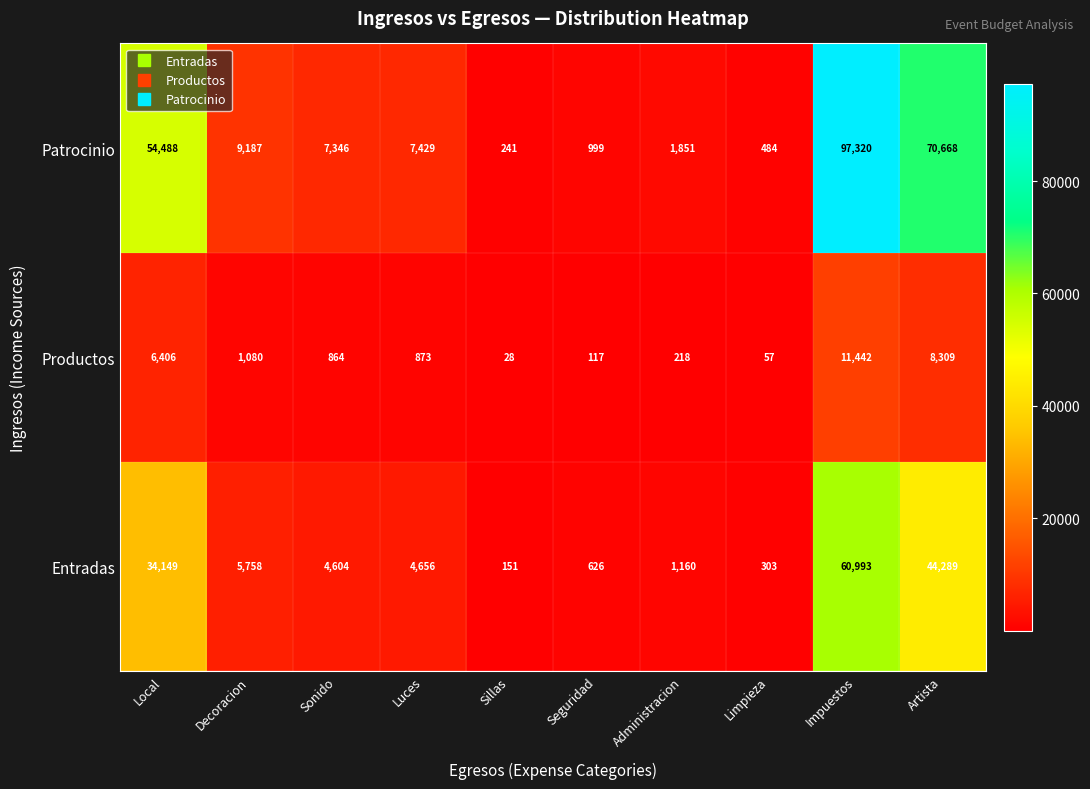

True or false: Entradas has a value of 2984 at Sonido.

False